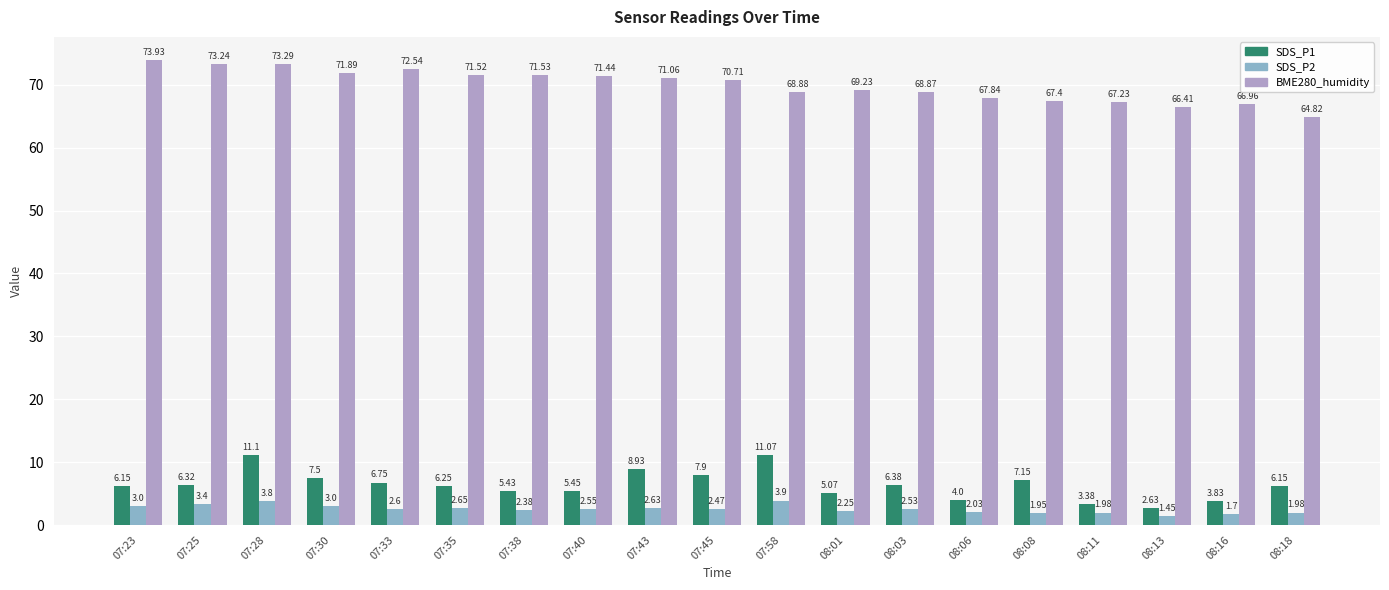

Between 07:23 and 08:16, which series saw the biggest shift?

BME280_humidity